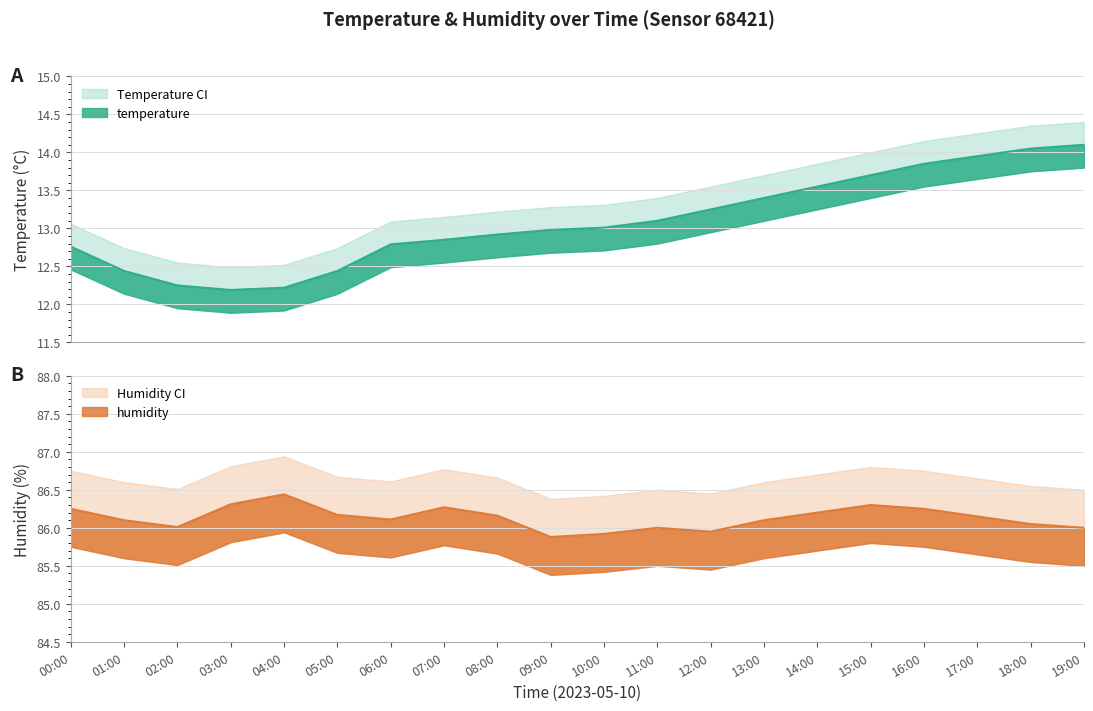

What is the difference between the temp_upper values at 00:00 and 02:00?

0.5